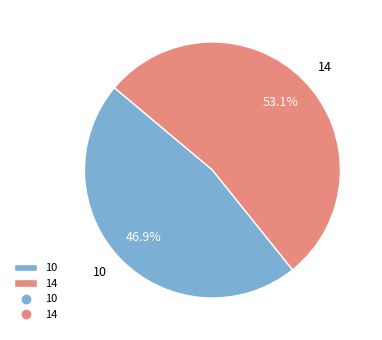

Which category accounts for the majority?

14